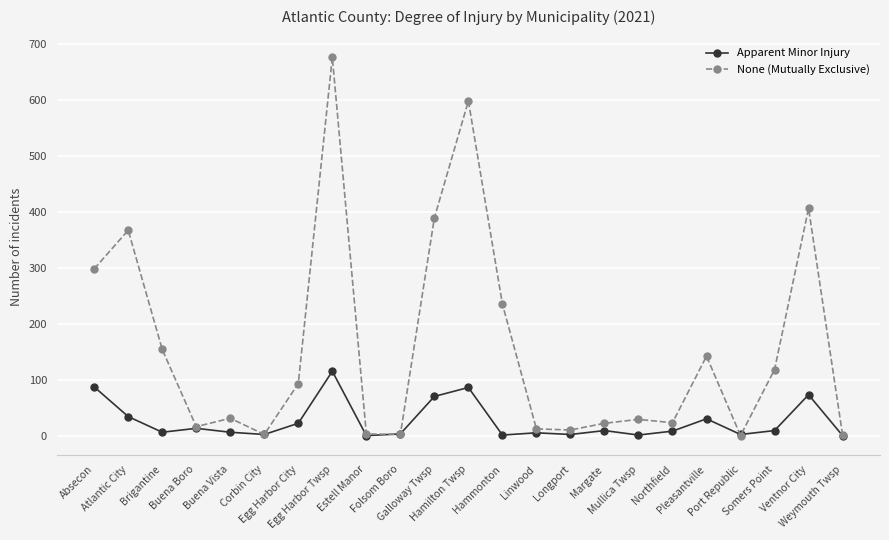

What is the value of the Apparent Minor Injury point at the 1st from the left?

87